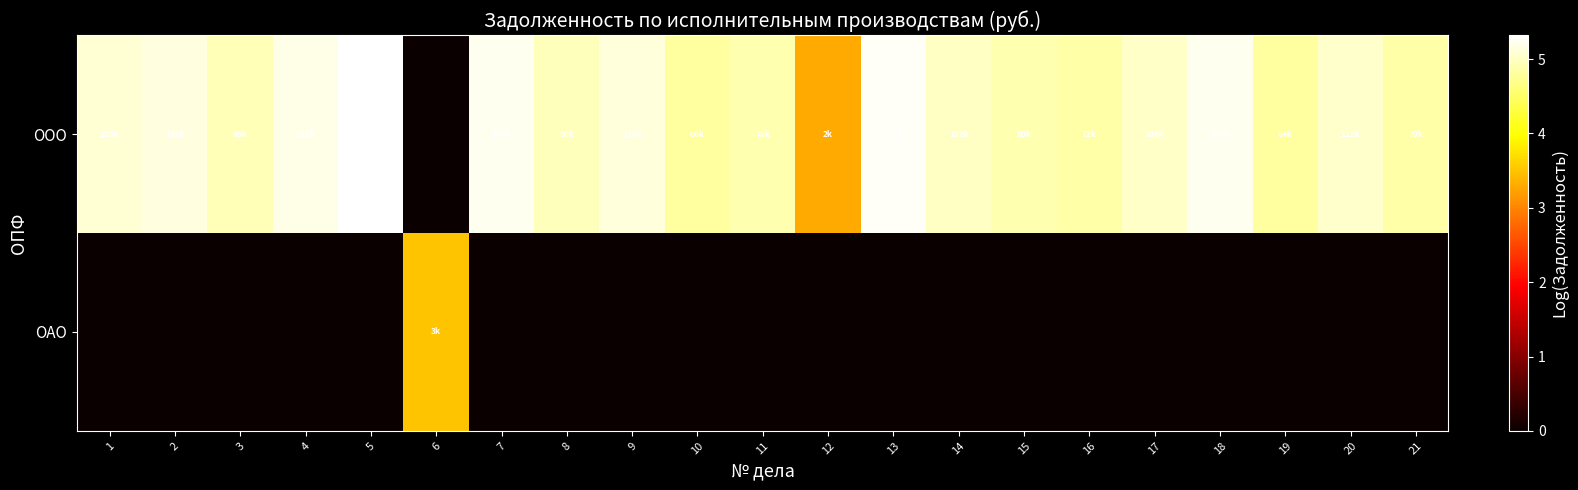

Which category has the lowest value across all series?

1